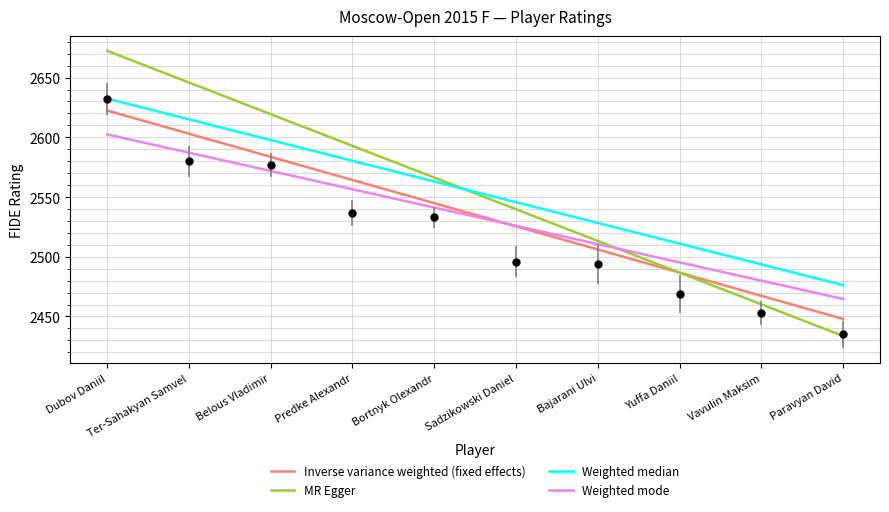

What position from the left is Ter-Sahakyan Samvel?

2